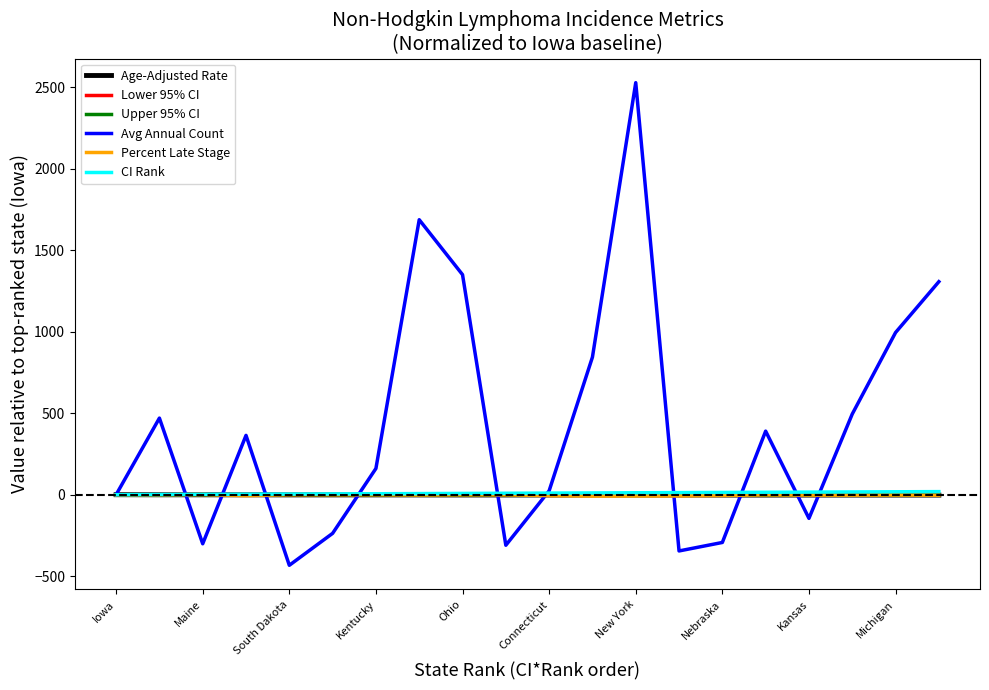

Which series has the widest spread of values?

Avg Annual Count